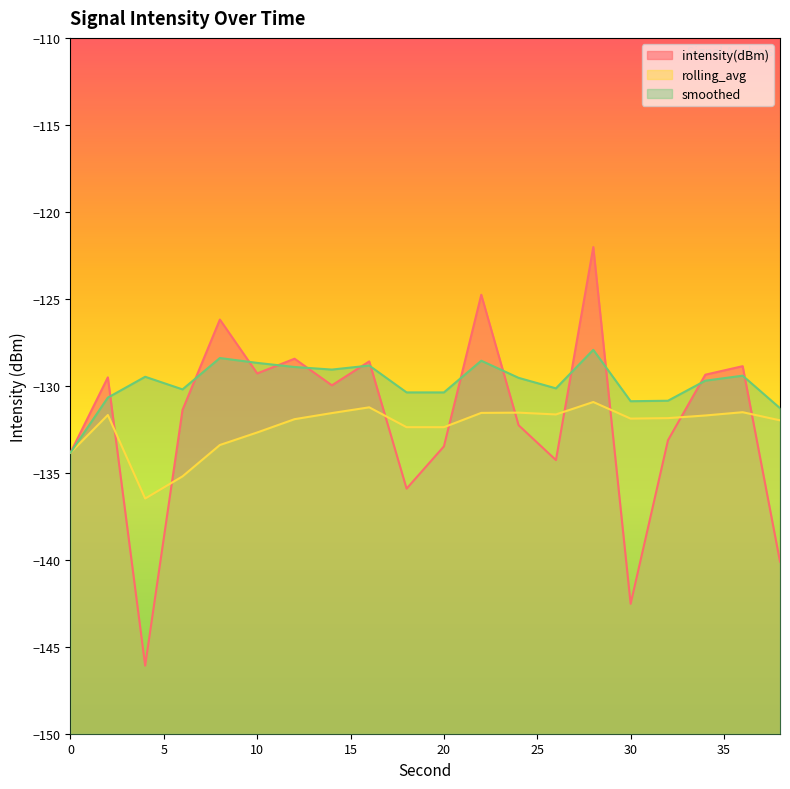

How many data points in rolling_avg are above -131?

1